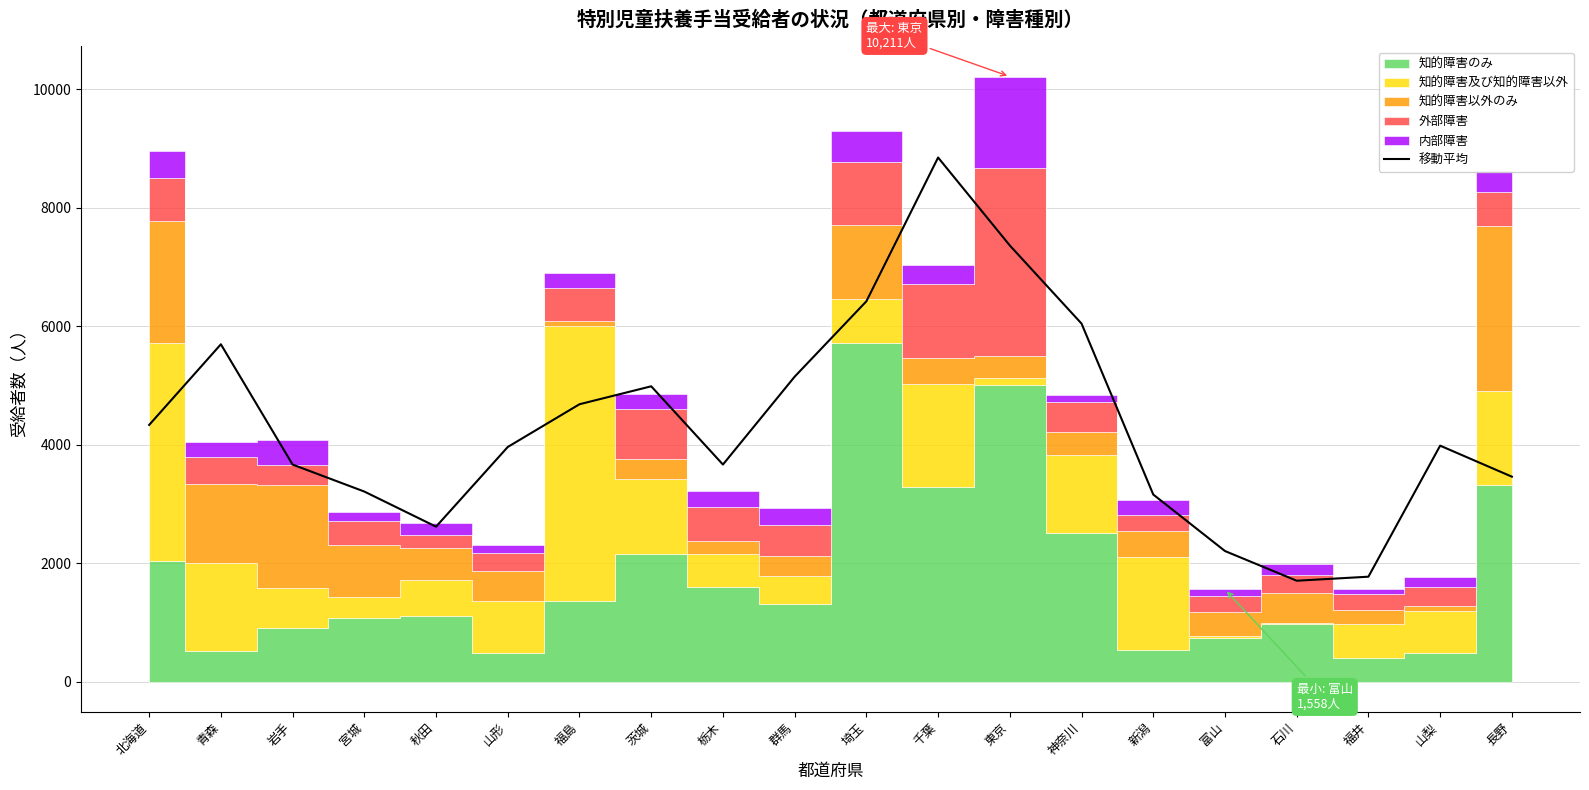

What is the ratio of the value at 富山 to the value at 秋田?

0.8